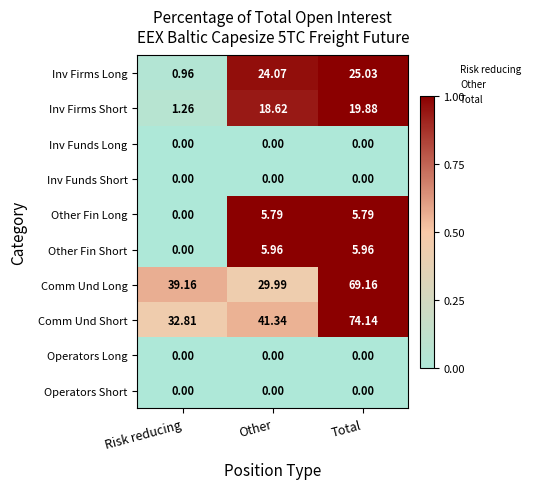

Which series has the largest range (max minus min)?

Comm Und Short